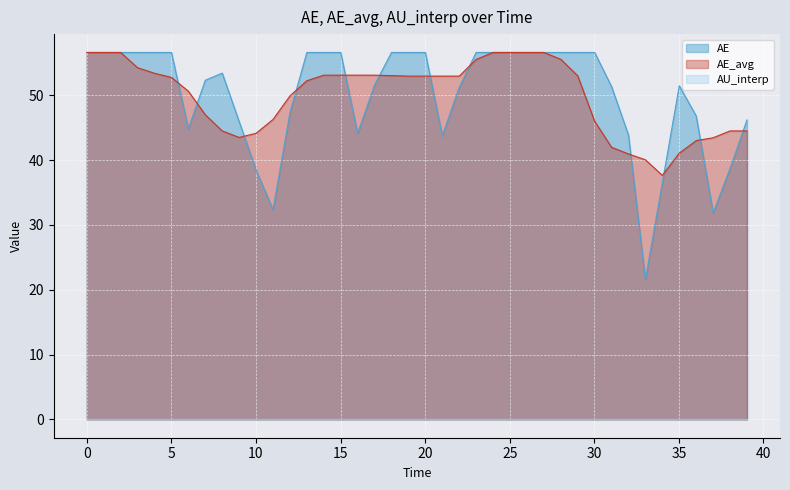

Where is AE_avg nearest to the value 47?

7.0048644892286305